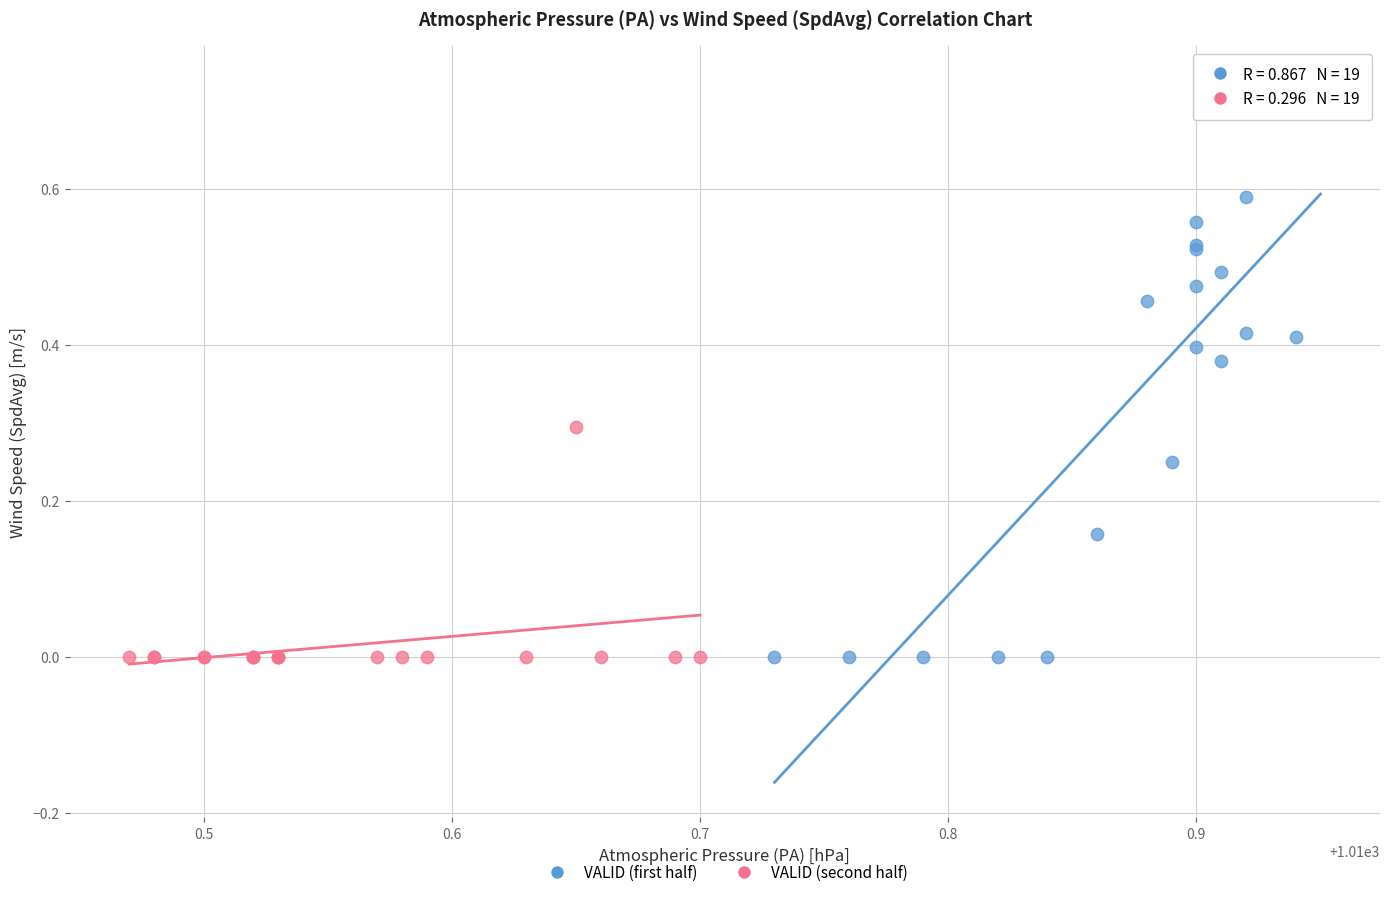

Which series has the largest Y range (max minus min)?

VALID (first half)